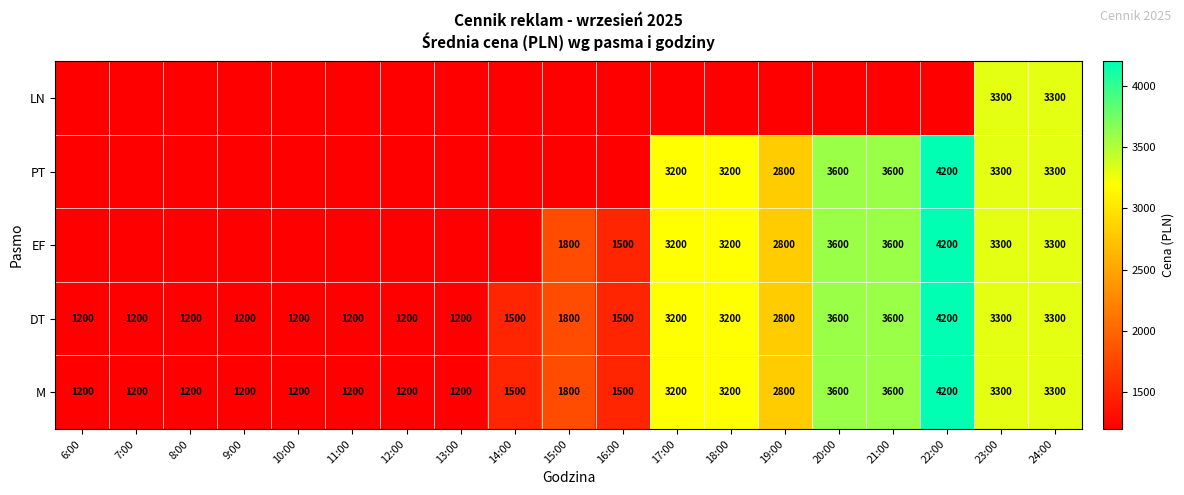

Rank the series at 11:00 from lowest to highest value.

EF, PT, LN, M, DT